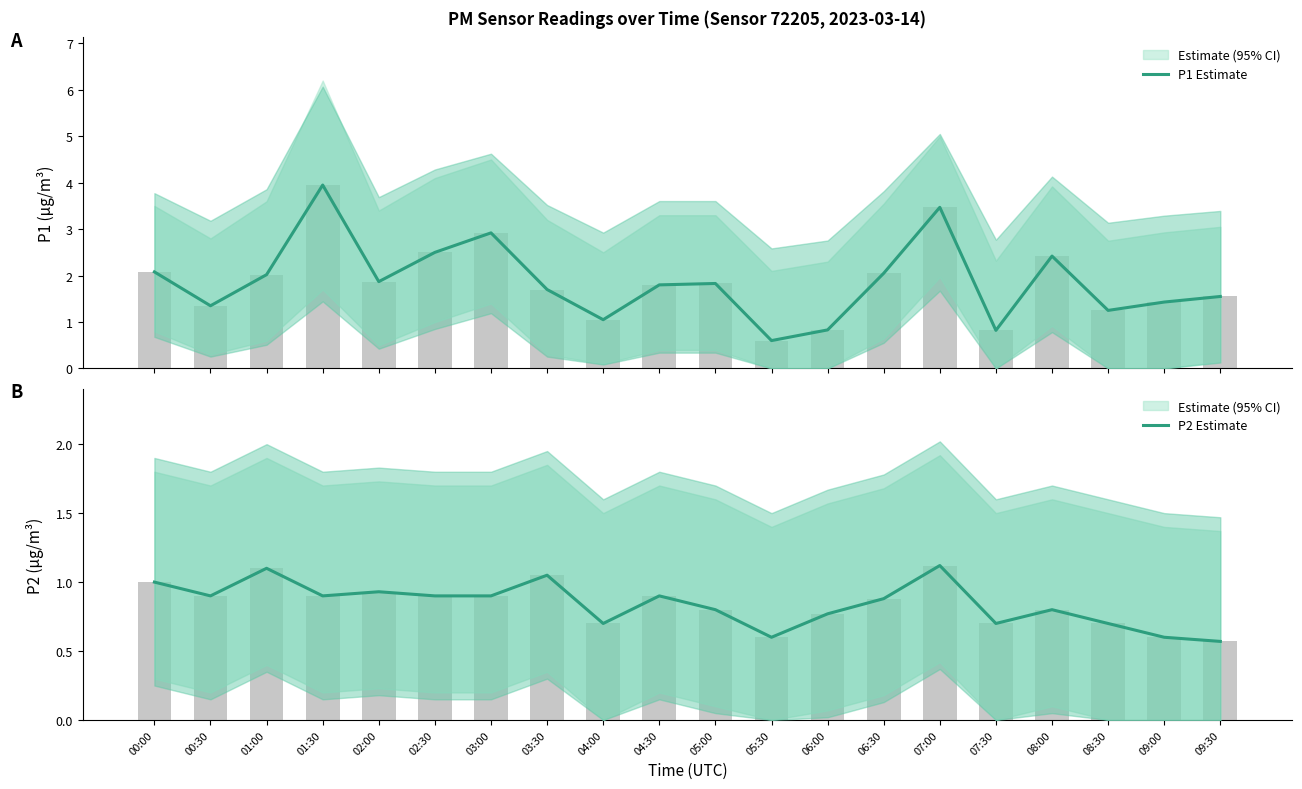

What is the difference between the P1 Estimate values at 05:00 and 09:00?

0.4